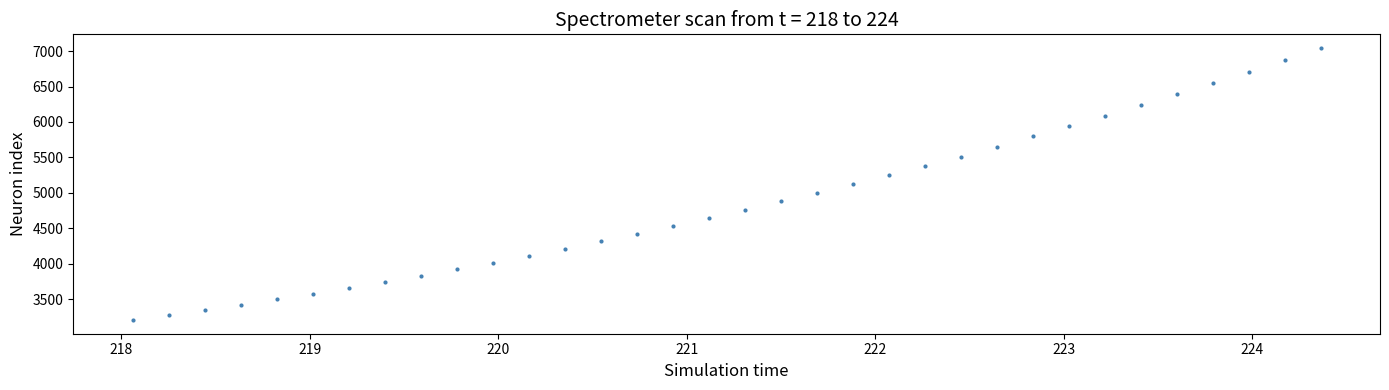

What is the range of X values (max minus min)?

6.3